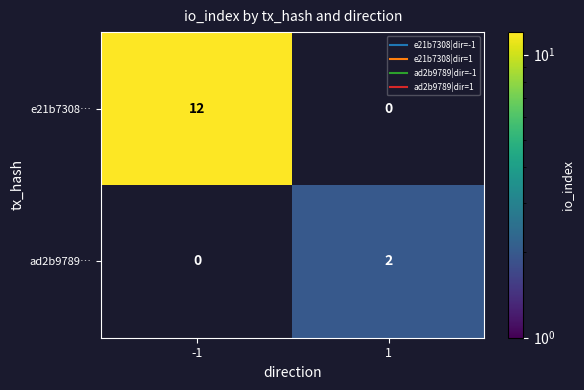

The e21b7308… series shows 16.1 at -1. True or false?

False